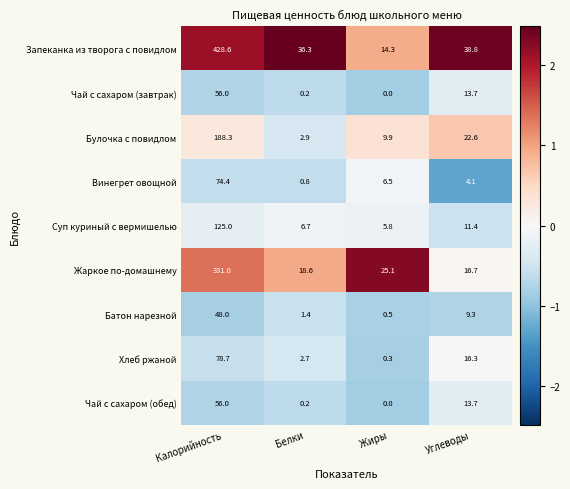

What is the difference between the Запеканка из творога с повидлом values at Белки and Калорийность?

392.3